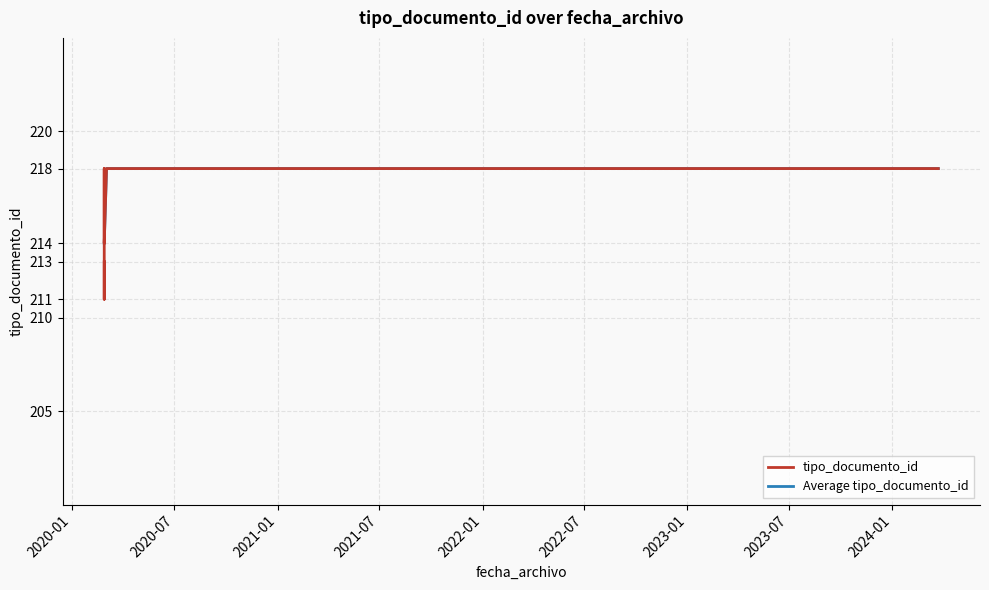

Reading left to right, extract all data points from this chart.

2020-02-27 09:04:53=213	2020-02-27 09:04:53=211	2024-03-22 16:14:53=218	2024-03-22 16:14:53=218	2024-03-22 16:14:53=218	2020-03-02 11:14:50=218	2020-02-27 09:04:53=218	2020-02-27 09:04:53=214